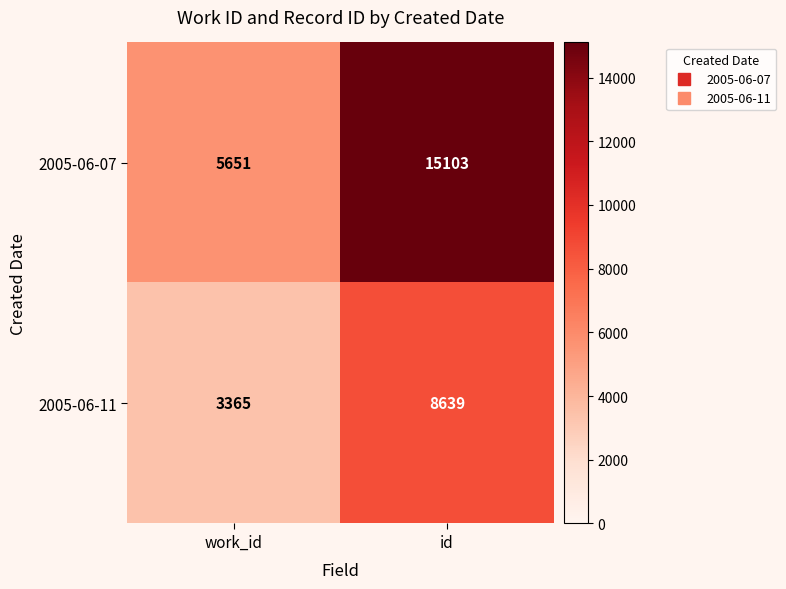

What is the sum of the 2005-06-11 values at id and work_id?

12004